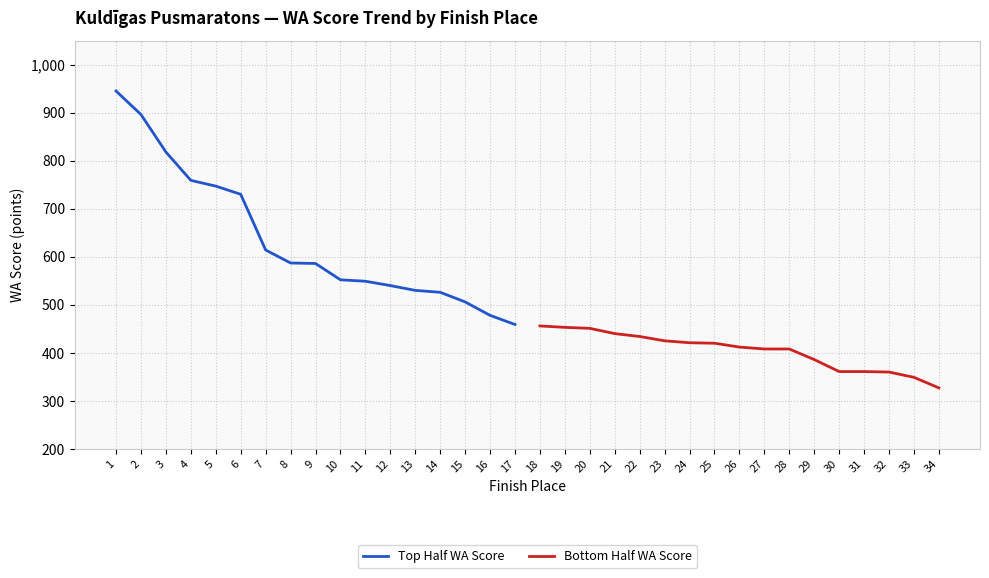

What is the lowest value of the Top Half WA Score series?

459